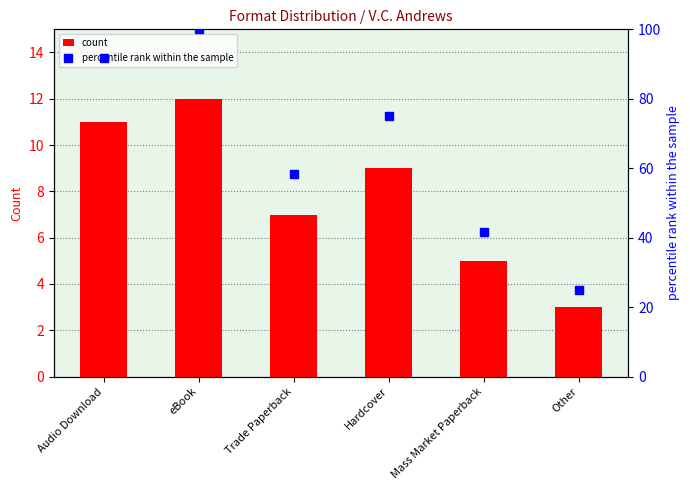

At how many categories does at least one series exceed 74?

3